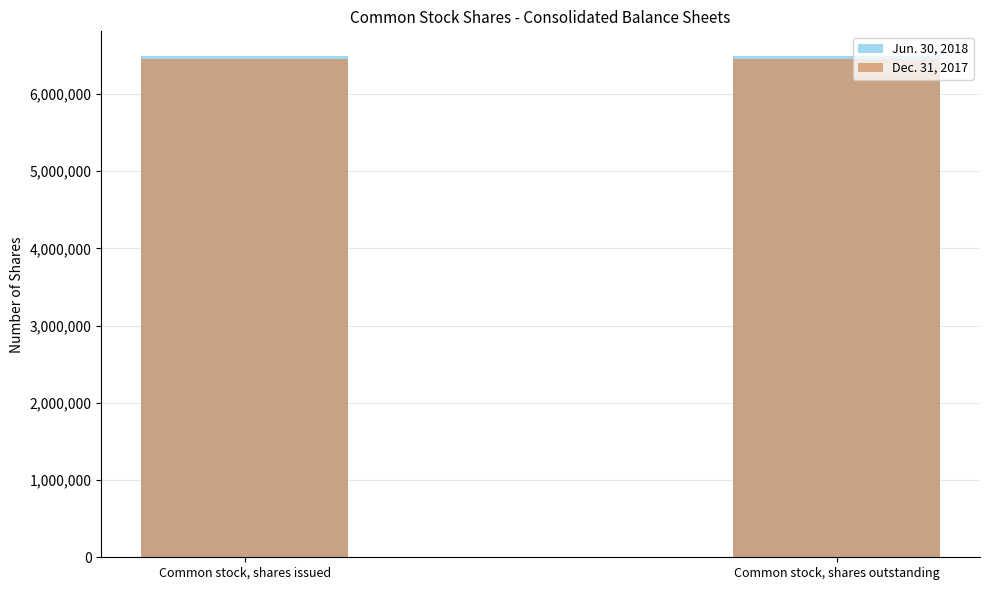

What is the sum of all Jun. 30, 2018 values?

12972378